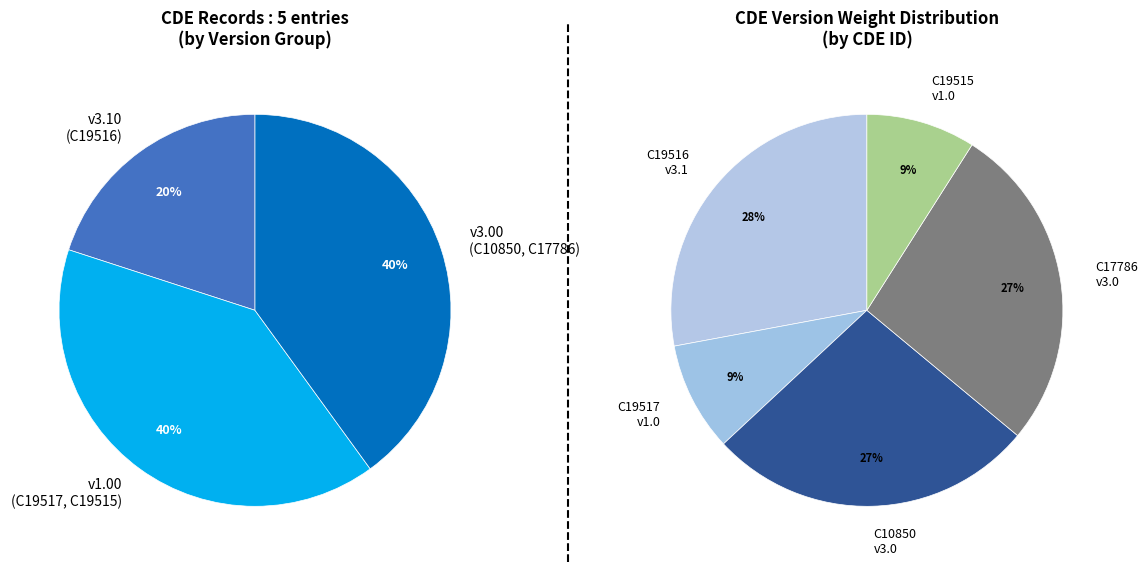

How many segments does this pie chart have?

5